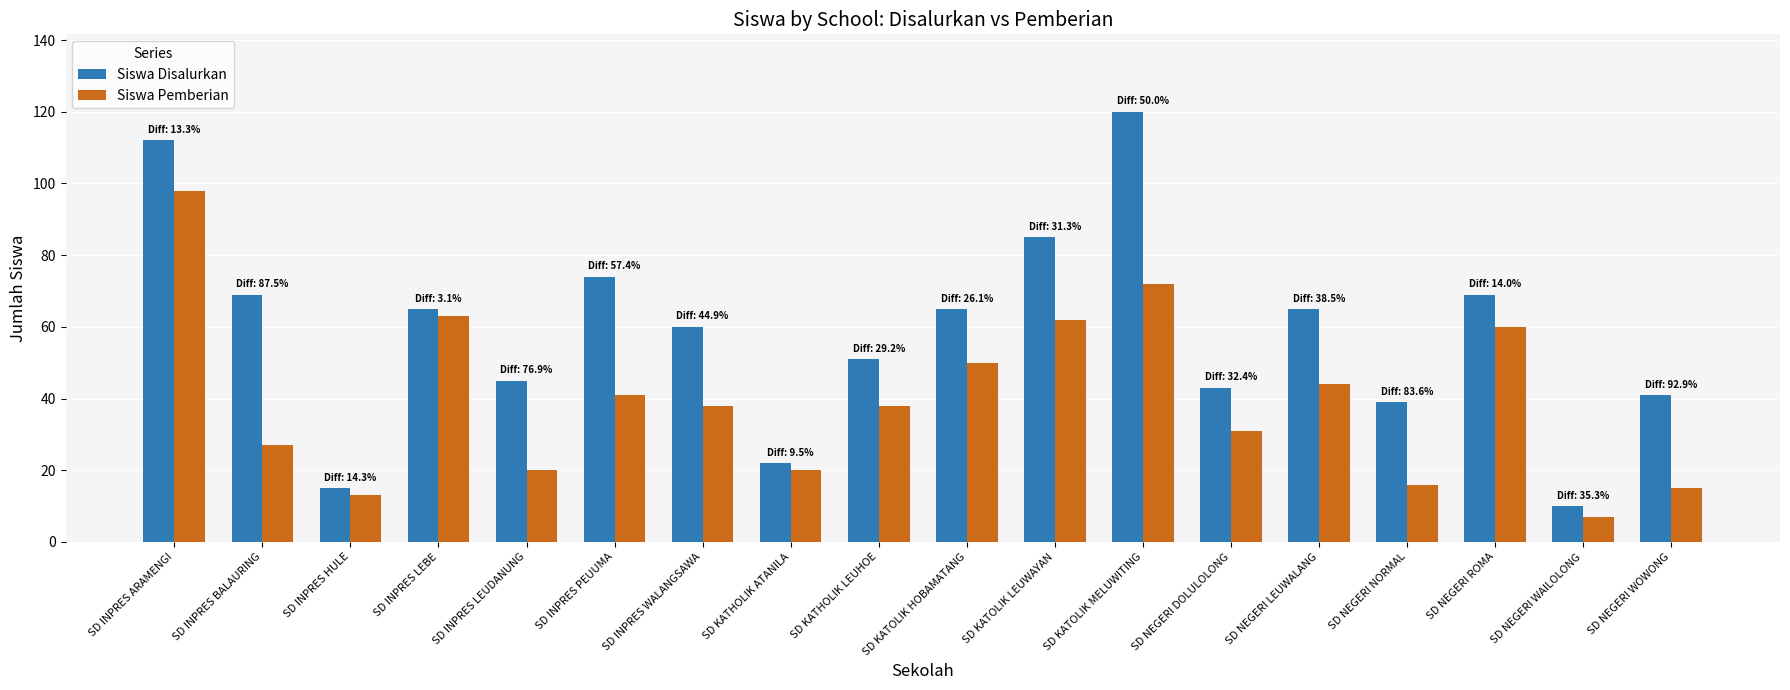

What is the difference between the Siswa Disalurkan values at SD NEGERI WOWONG and SD INPRES ARAMENGI?

71